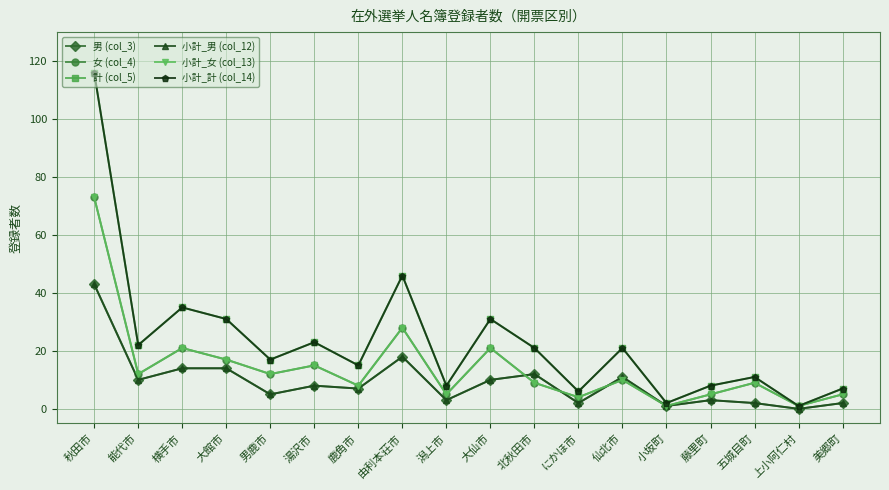

List the labels in order of 男 (col_3) value, largest first.

秋田市, 由利本荘市, 横手市, 大館市, 北秋田市, 仙北市, 能代市, 大仙市, 湯沢市, 鹿角市, 男鹿市, 潟上市, 藤里町, にかほ市, 五城目町, 美郷町, 小坂町, 上小阿仁村